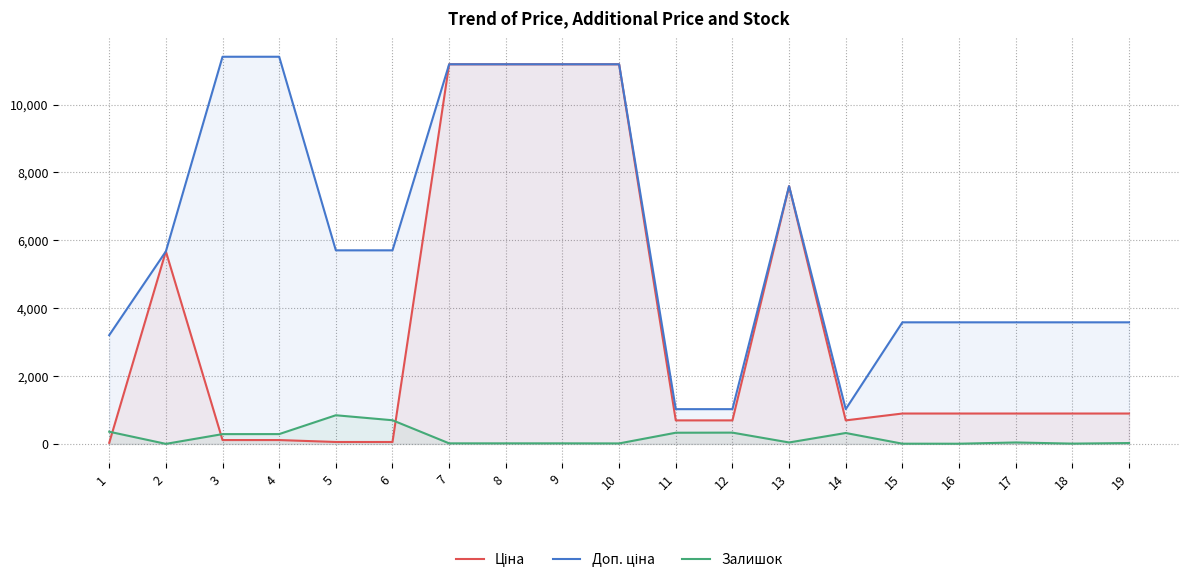

In Залишок, how many points are lower than both neighbors (excluding endpoints)?

5